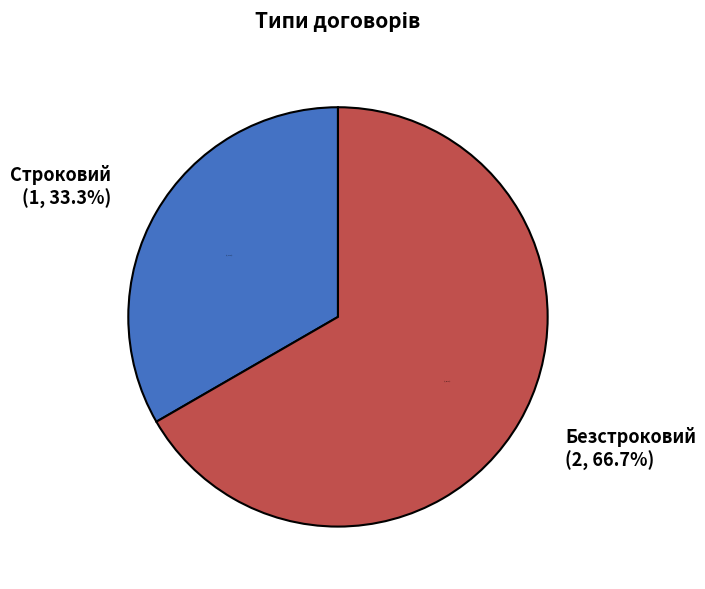

Which slice is the largest?

Безстроковий